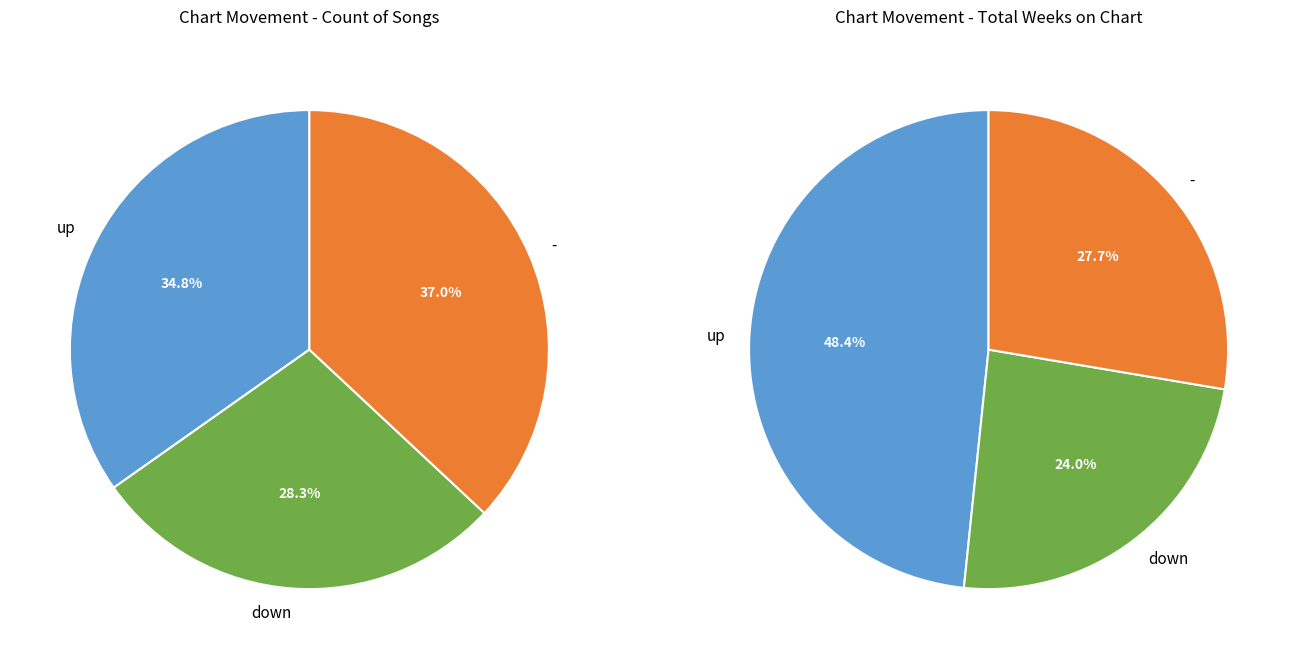

What percentage is the up slice, to the nearest percent?

35%